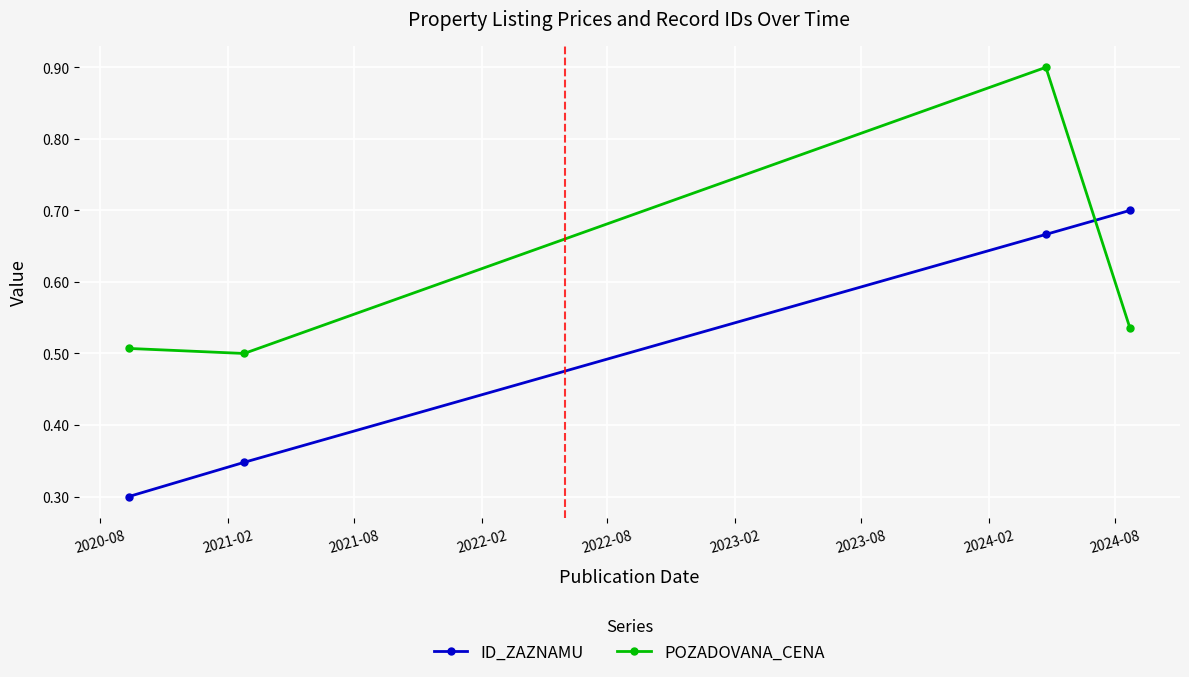

Which series ends up on top after the final intersection of ID_ZAZNAMU and POZADOVANA_CENA?

ID_ZAZNAMU